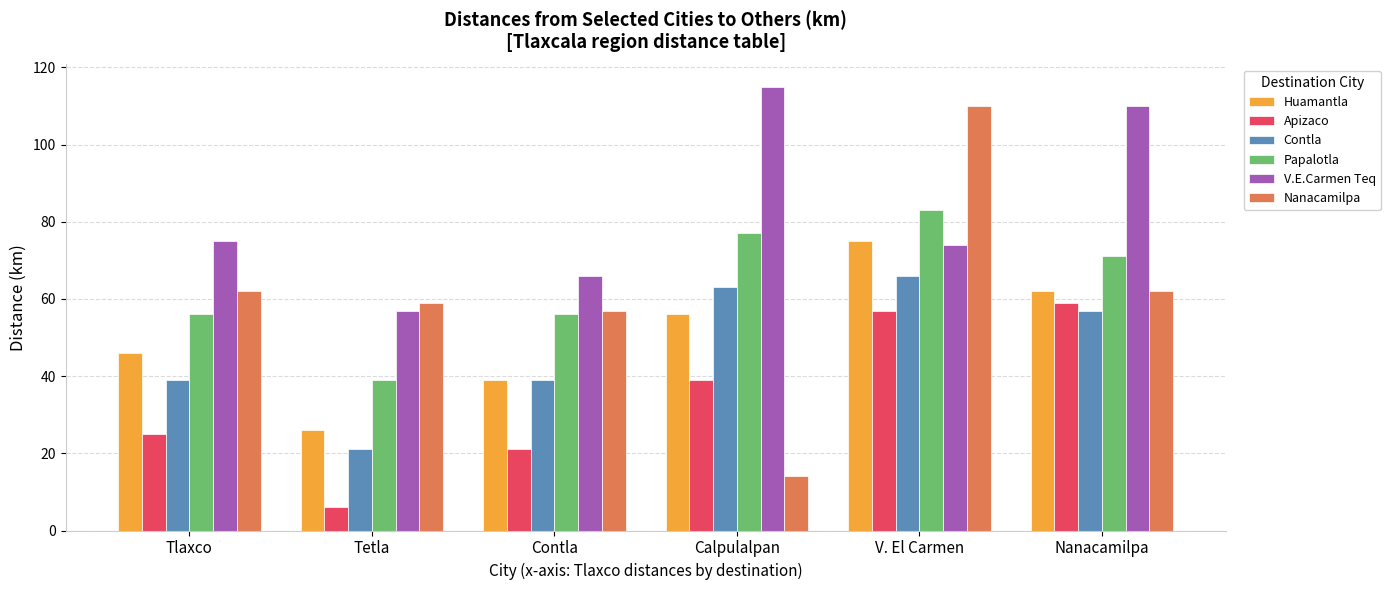

What is the spread (max minus min) of values at V. El Carmen?

53